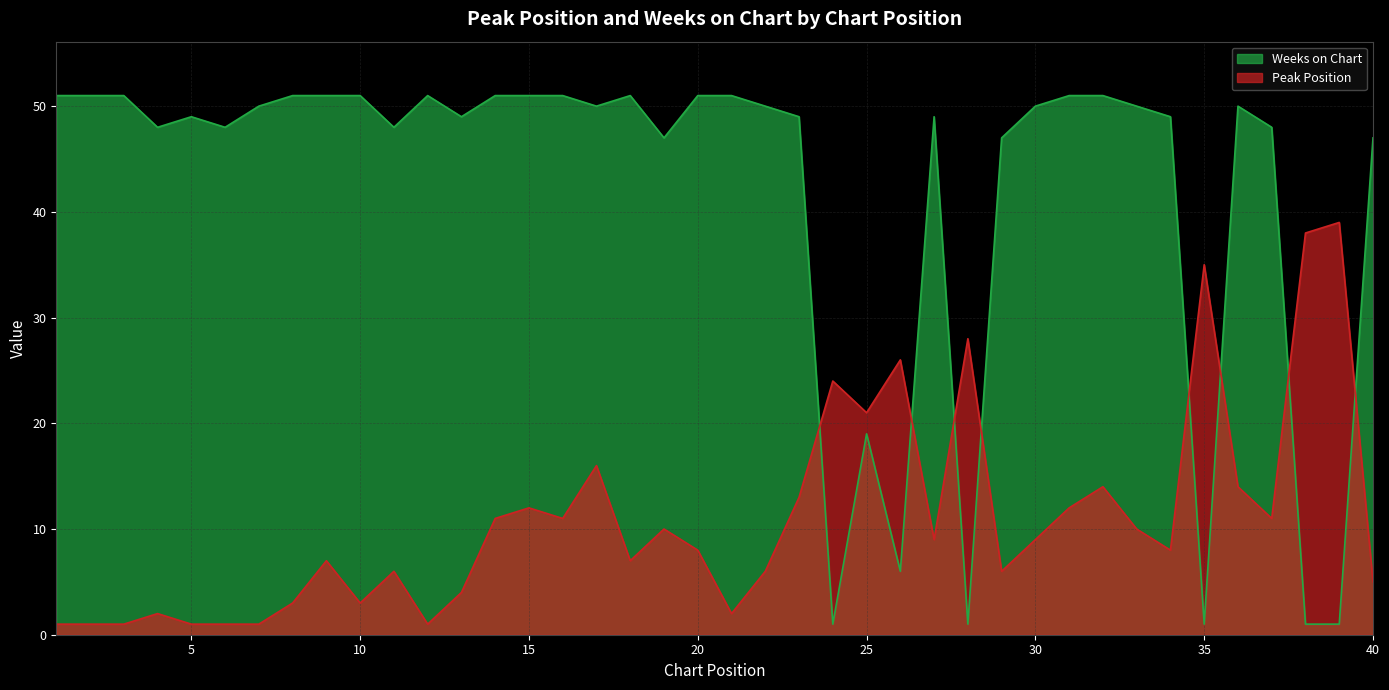

What is the value of the Weeks on Chart point at the 6th from the left?

48